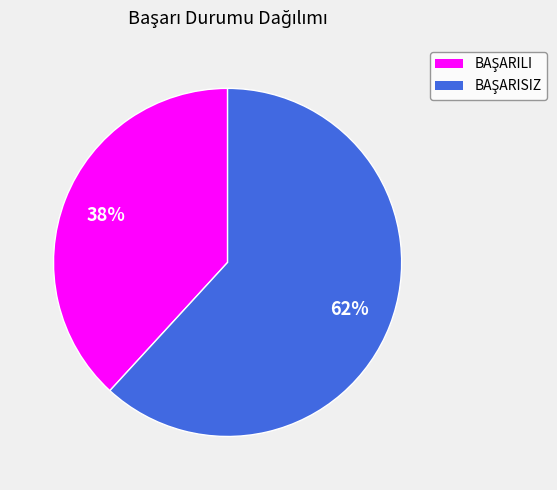

To the nearest percent, what is the average slice percentage?

50%